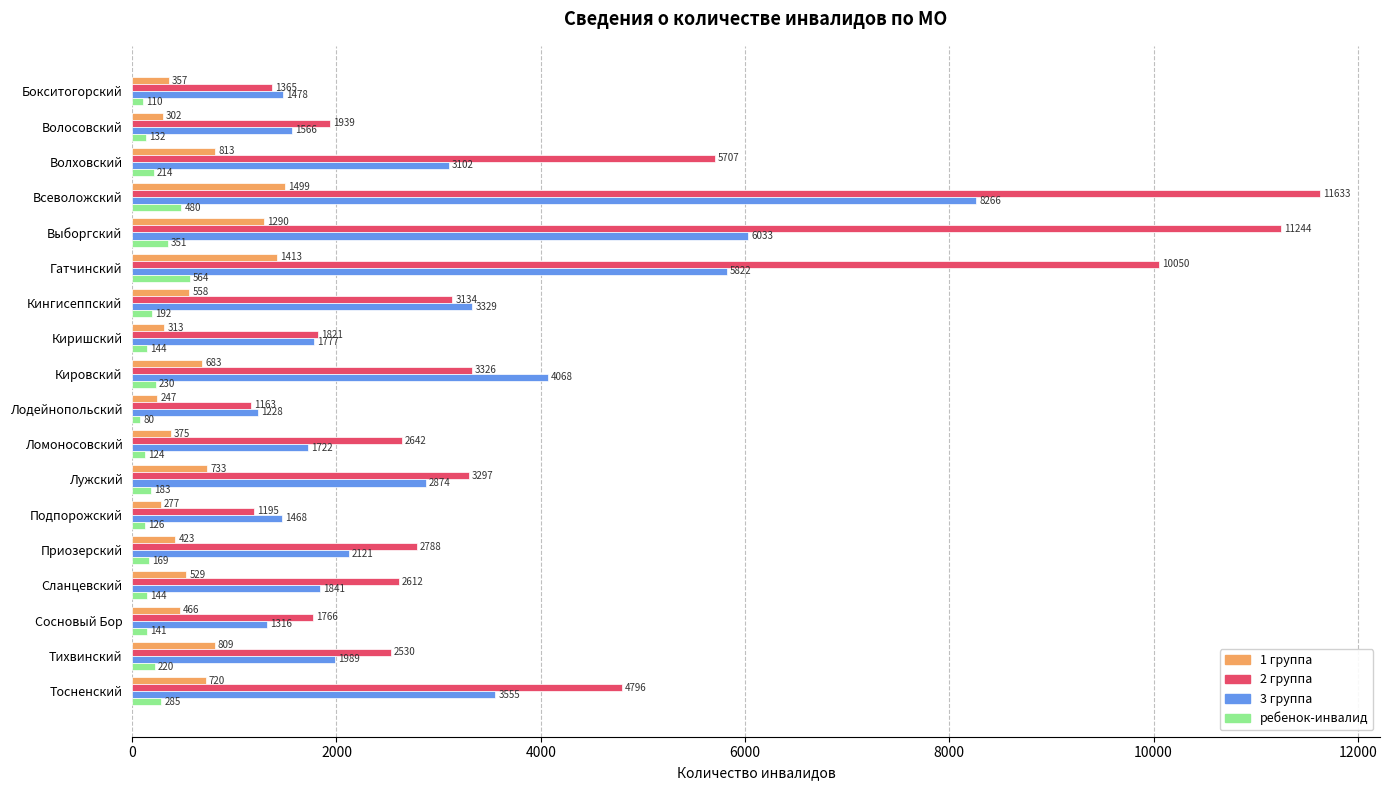

What is the difference between the maximum and minimum values in the 3 группа series?

7038